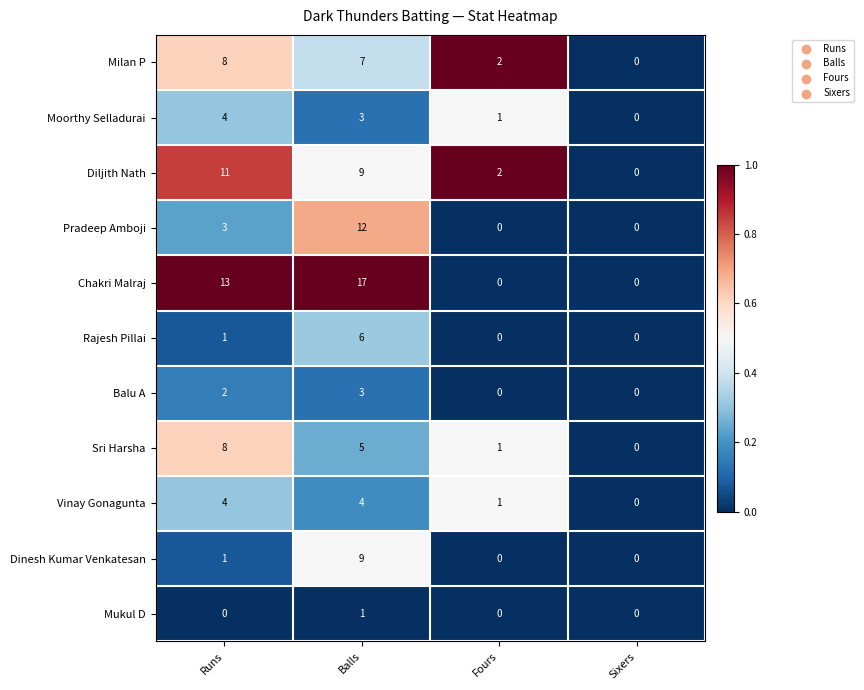

How many distinct data groups are displayed?

11